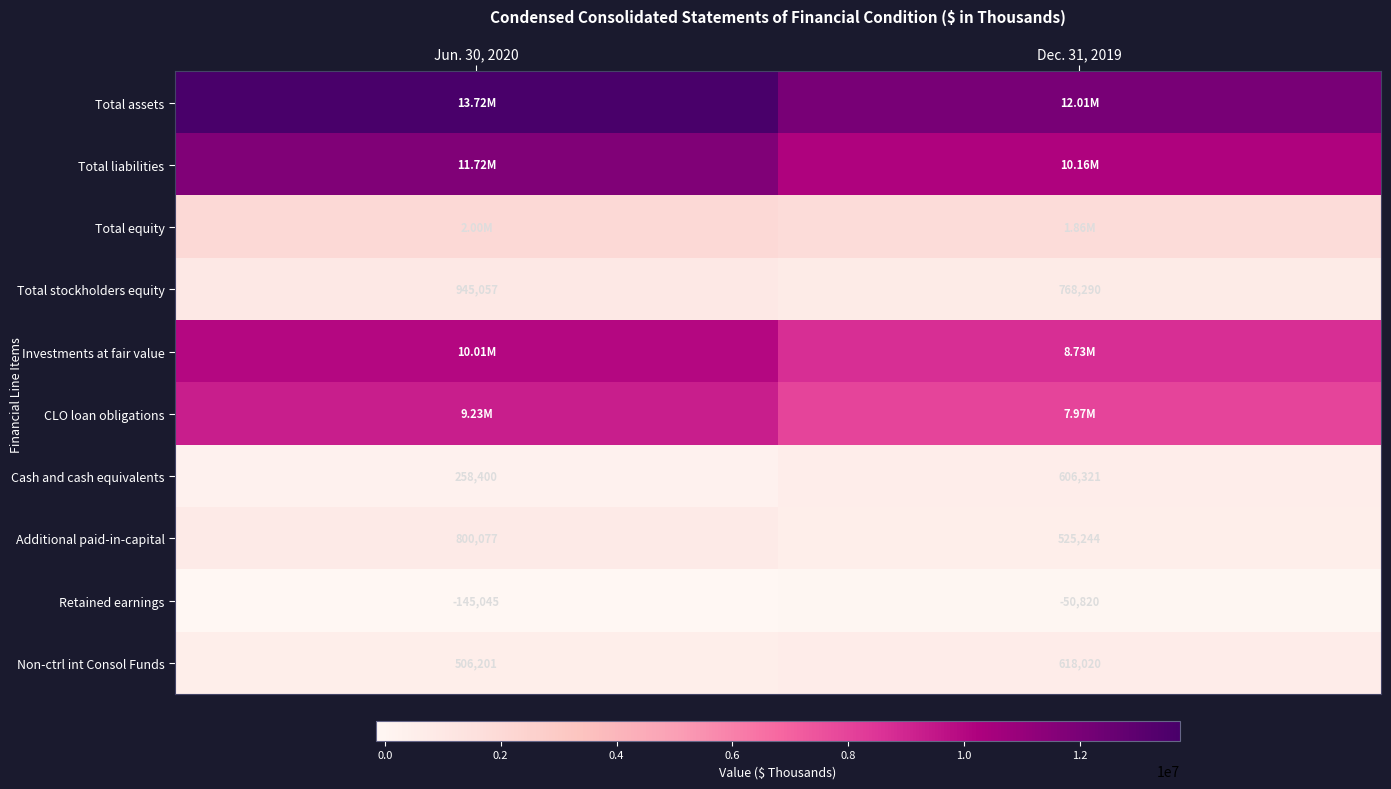

What is the sum of the Retained earnings values at Jun. 30, 2020 and Dec. 31, 2019?

-195865